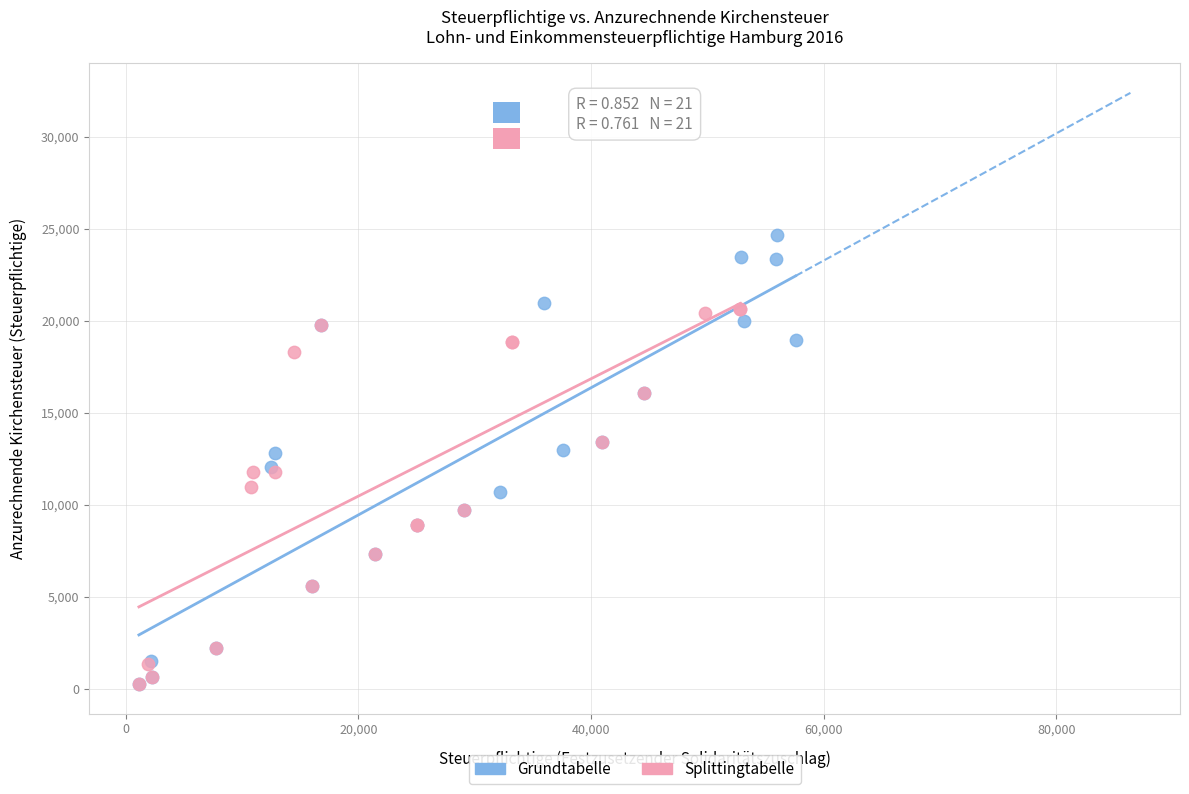

What are all the series names shown in the legend?

Grundtabelle, Splittingtabelle